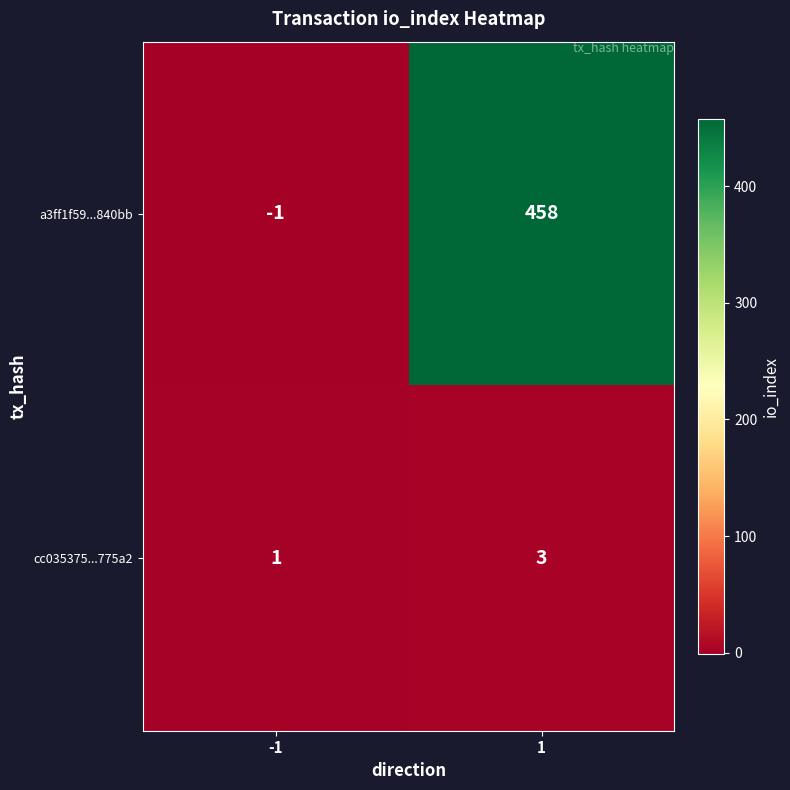

Rank the series by their maximum value, from highest to lowest.

a3ff1f59...840bb, cc035375...775a2